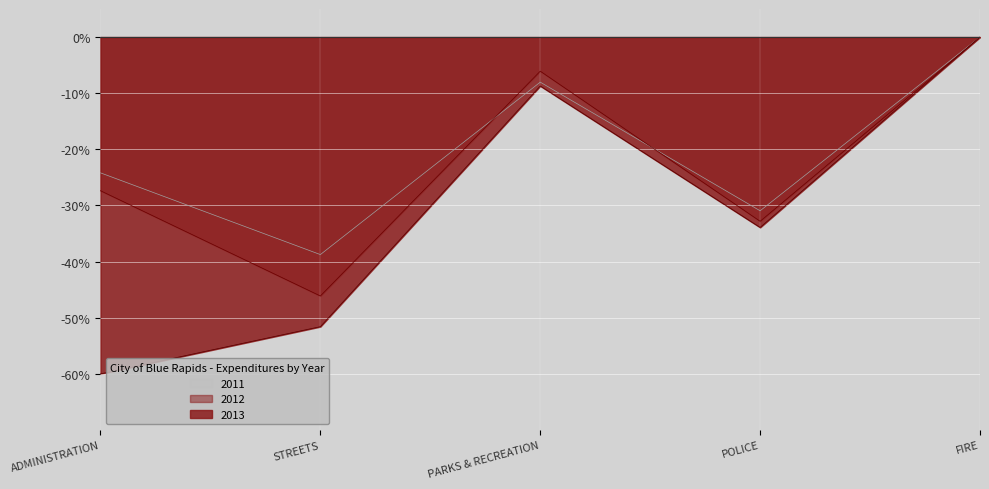

Rank the series at STREETS from lowest to highest value.

2013, 2012, 2011